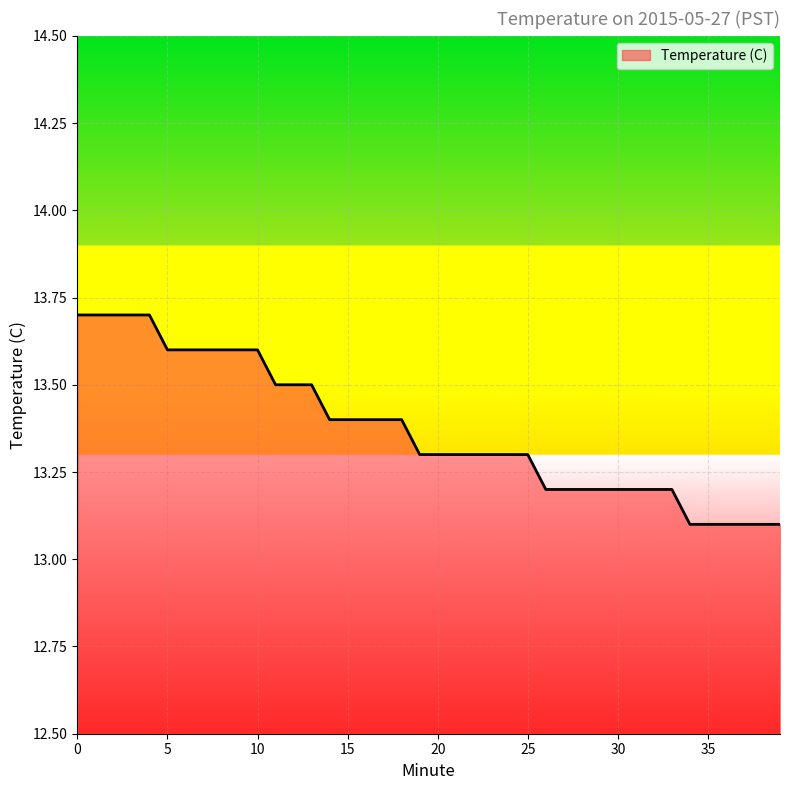

How many values are between 13 and 14?

40